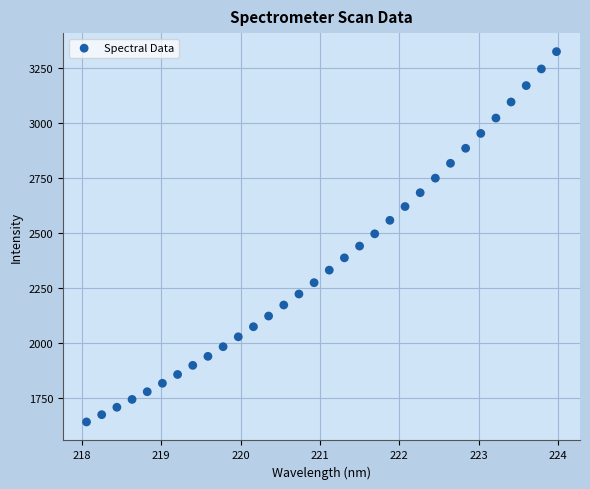

What is the range of X values (max minus min)?

5.9